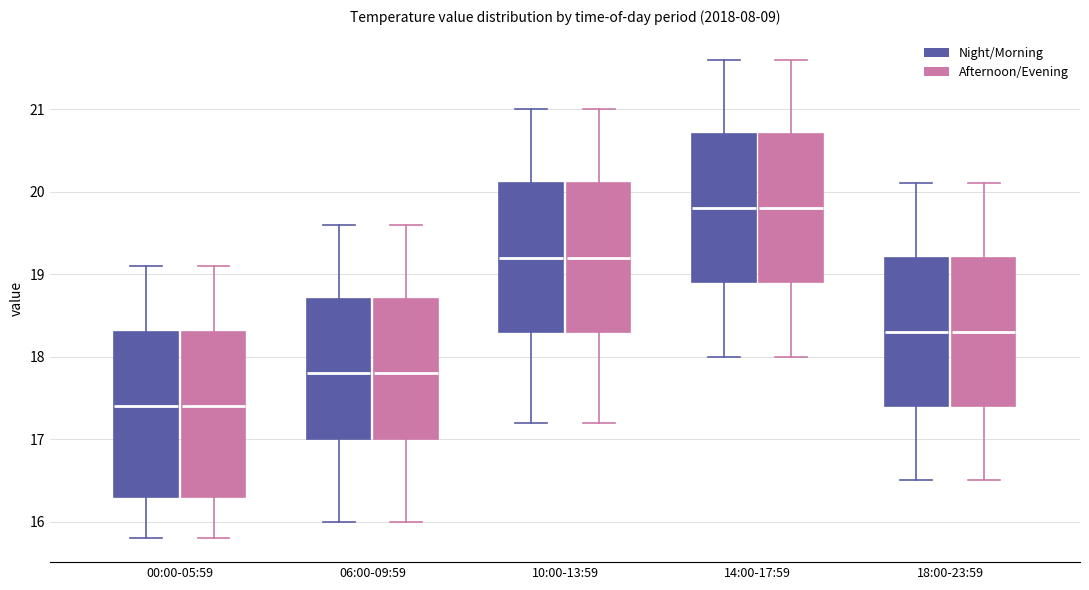

Reading left to right, read every box against the y-axis: the position of its median line, the range the box covers, and the ends of its whiskers. The values are not printed on the chart, so give them approximately, as read against the axis.

00:00-05:59 (Night/Morning): median 17.4, box 16.3 to 18.3, whiskers 15.8 to 19.1
00:00-05:59 (Afternoon/Evening): median 17.4, box 16.3 to 18.3, whiskers 15.8 to 19.1
06:00-09:59 (Night/Morning): median 17.8, box 17.0 to 18.7, whiskers 16.0 to 19.6
06:00-09:59 (Afternoon/Evening): median 17.8, box 17.0 to 18.7, whiskers 16.0 to 19.6
10:00-13:59 (Night/Morning): median 19.2, box 18.3 to 20.1, whiskers 17.2 to 21.0
10:00-13:59 (Afternoon/Evening): median 19.2, box 18.3 to 20.1, whiskers 17.2 to 21.0
14:00-17:59 (Night/Morning): median 19.8, box 18.9 to 20.7, whiskers 18.0 to 21.6
14:00-17:59 (Afternoon/Evening): median 19.8, box 18.9 to 20.7, whiskers 18.0 to 21.6
18:00-23:59 (Night/Morning): median 18.3, box 17.4 to 19.2, whiskers 16.5 to 20.1
18:00-23:59 (Afternoon/Evening): median 18.3, box 17.4 to 19.2, whiskers 16.5 to 20.1